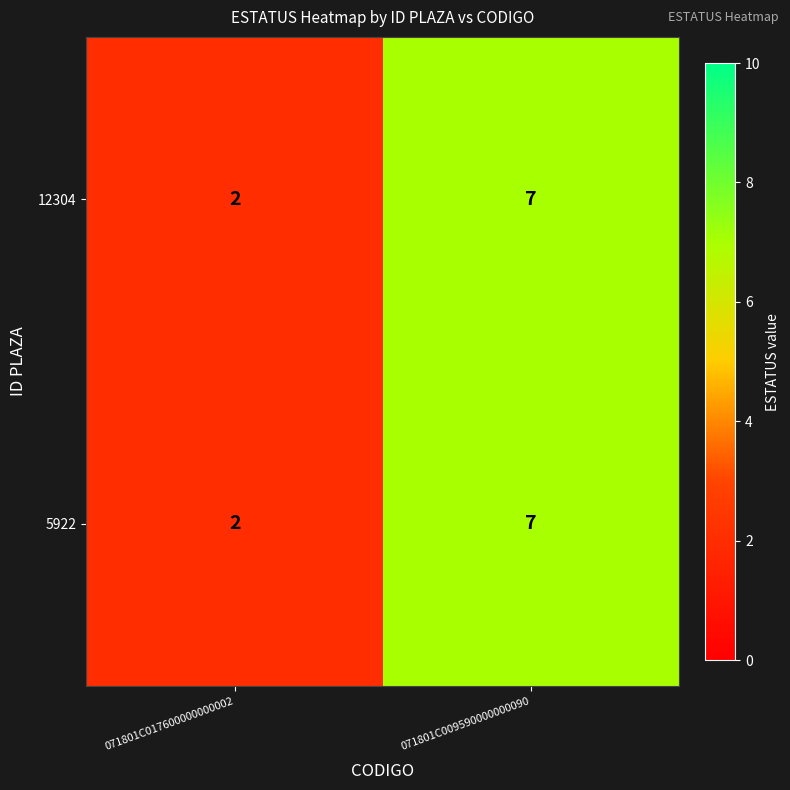

The 5922 series shows 3 at 071801C017600000000002. True or false?

False